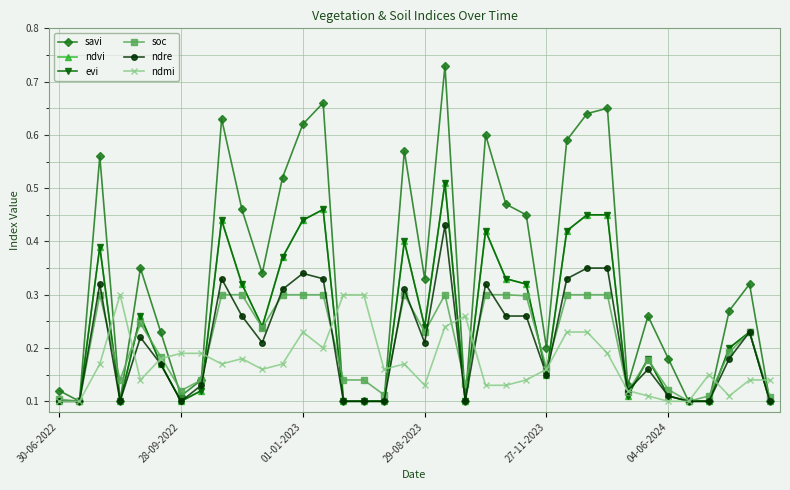

Where is ndvi nearest to the value 0?

30-06-2022